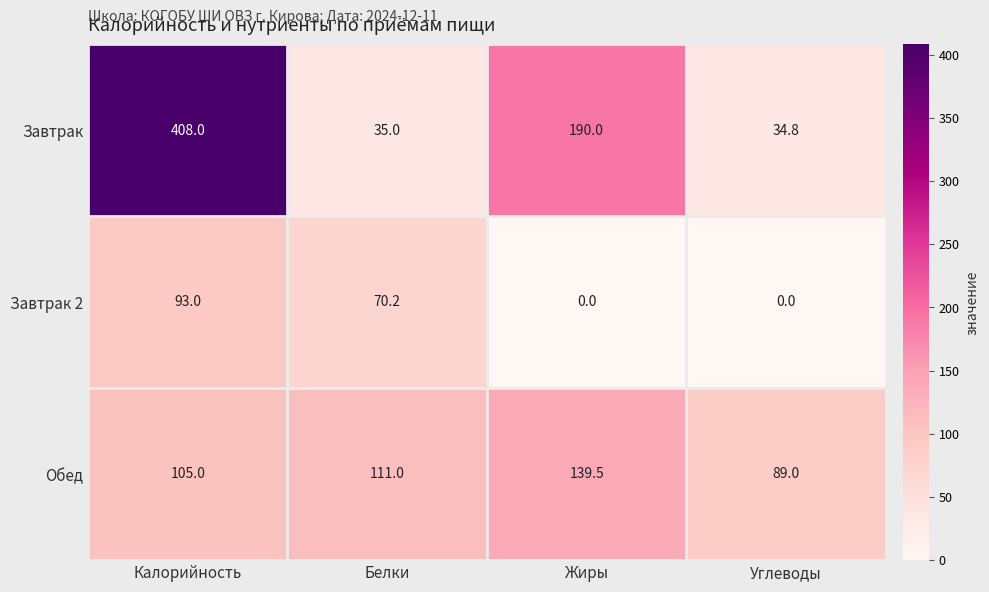

What is the sum of all Завтрак values?

667.8